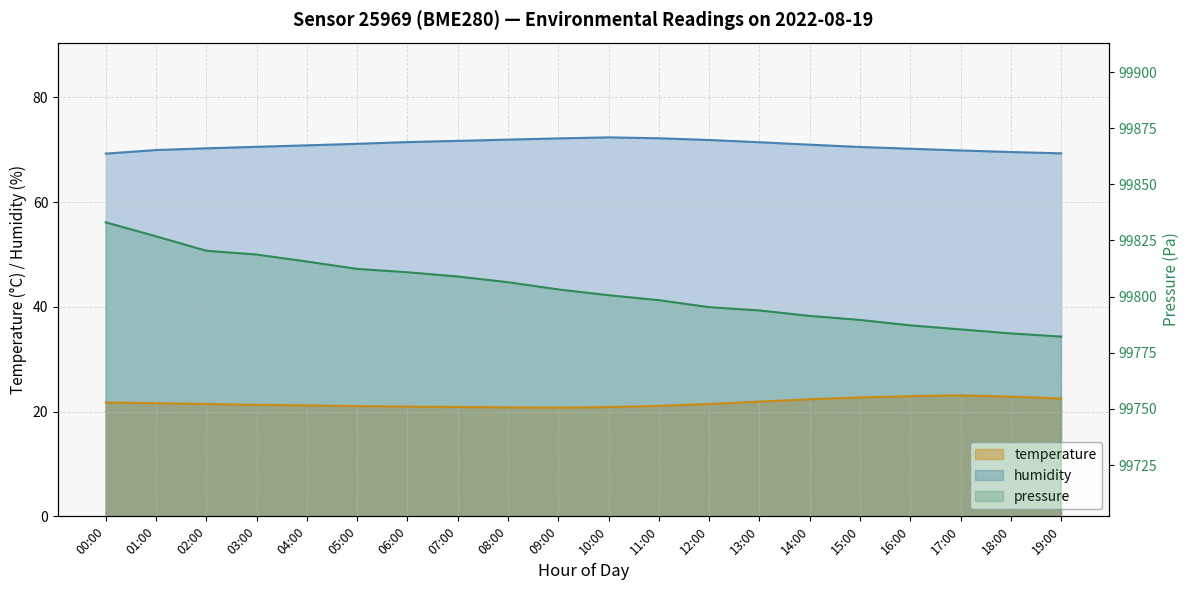

What is the difference between the humidity values at 01:00 and 06:00?

1.5